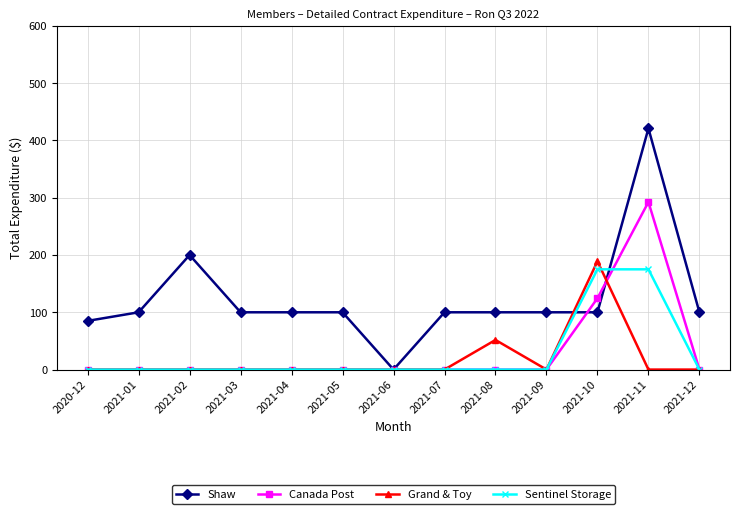

The Canada Post series shows 0.0 at 2021-02. True or false?

True